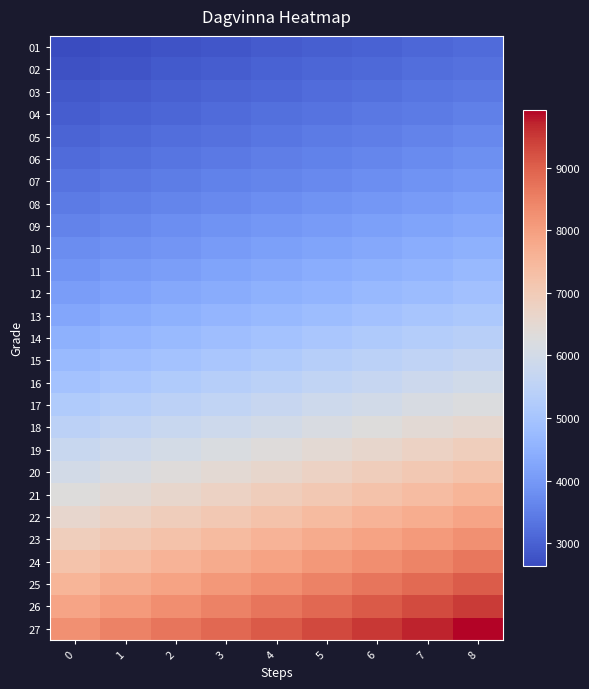

At how many categories does at least one series exceed 6049?

9